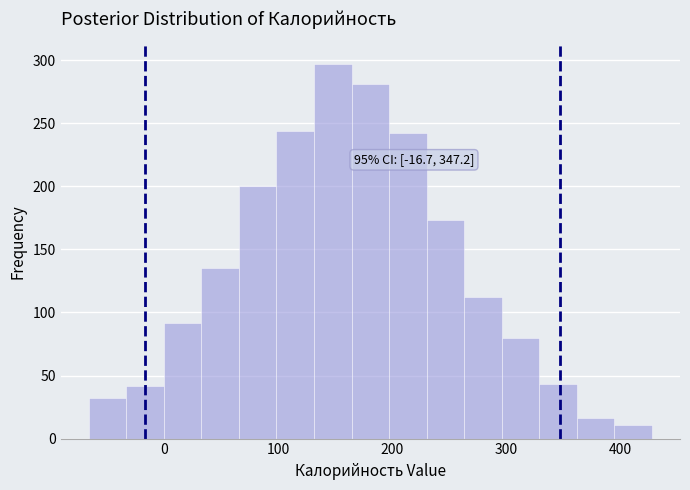

Around what value on the x-axis is the tallest bar? Give the approximate position of its centre, as read against the axis.

150